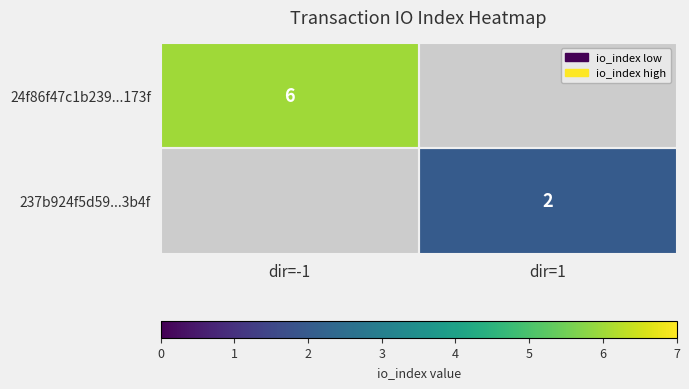

The value of 237b924f5d59...3b4f at dir=1 is 1. True or false?

False